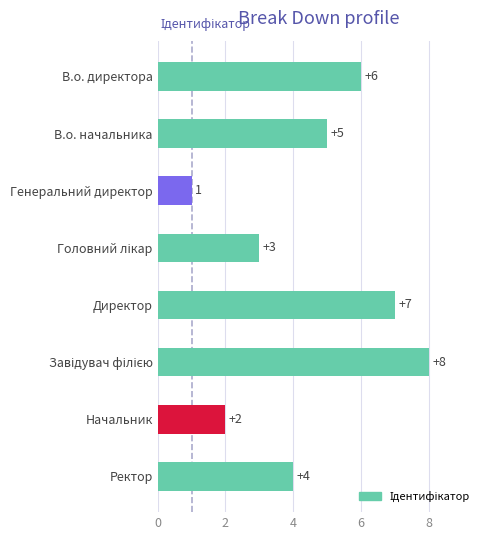

What is the sum of all values?

36